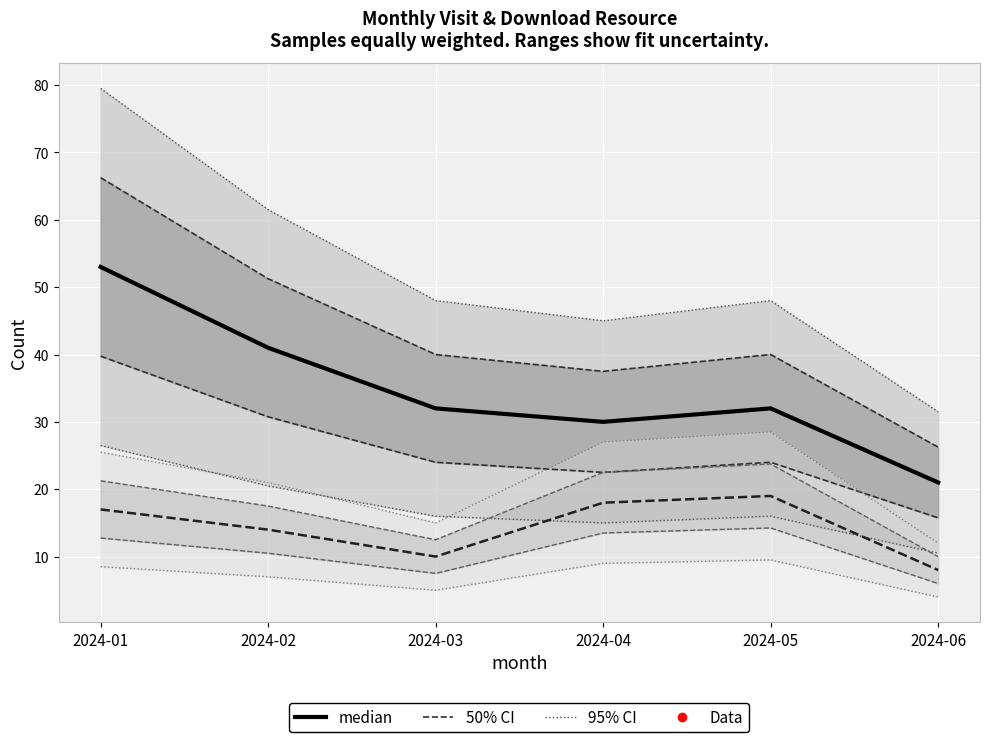

At which label does median reach its peak?

2024-01